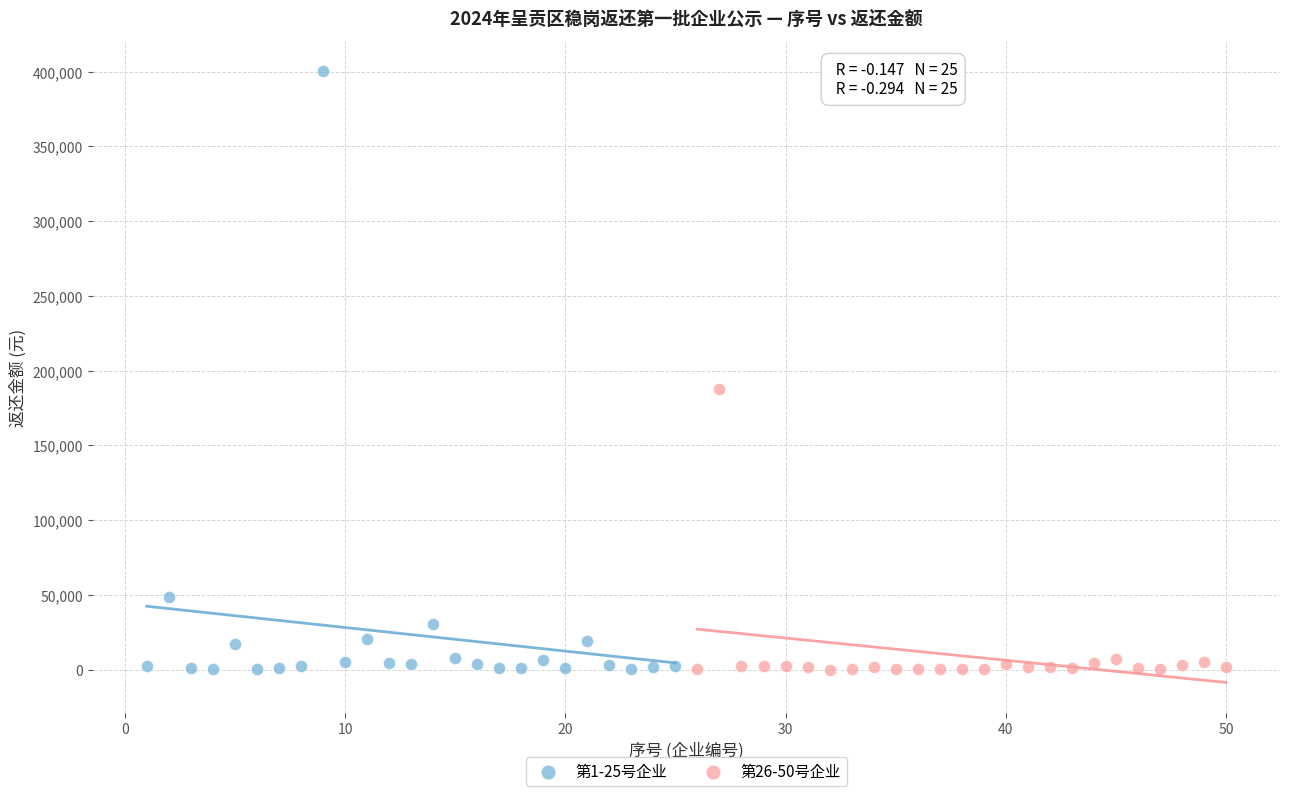

Which series contains the highest Y value?

第1-25号企业